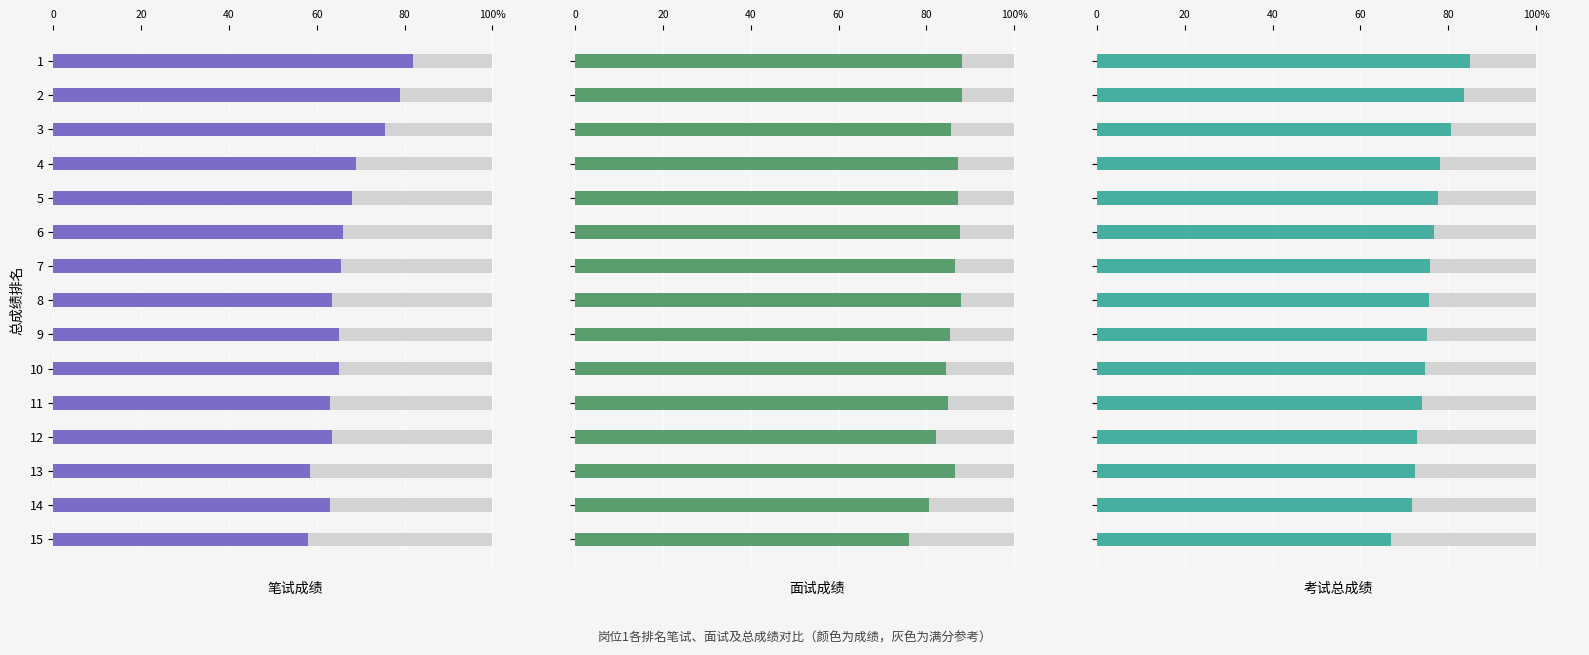

What is the spread (max minus min) of values at 3?

10.1